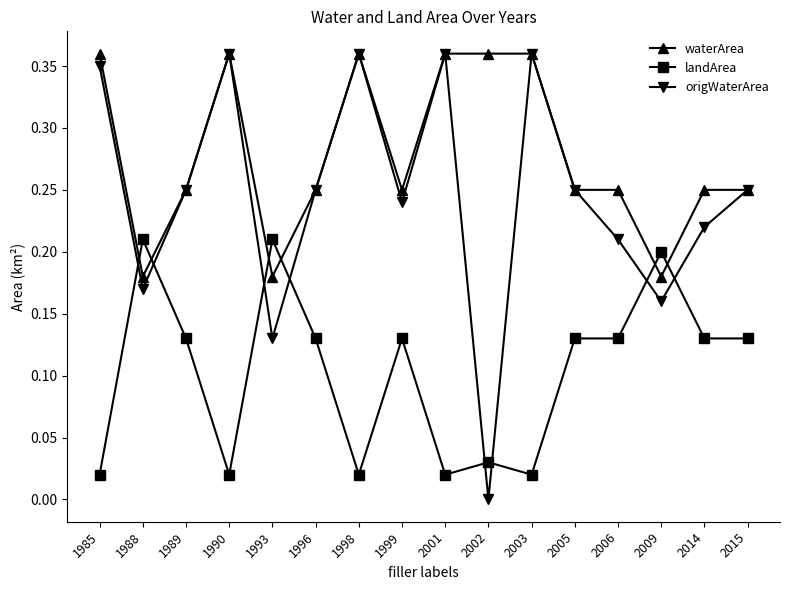

How many times do landArea and origWaterArea cross each other?

8